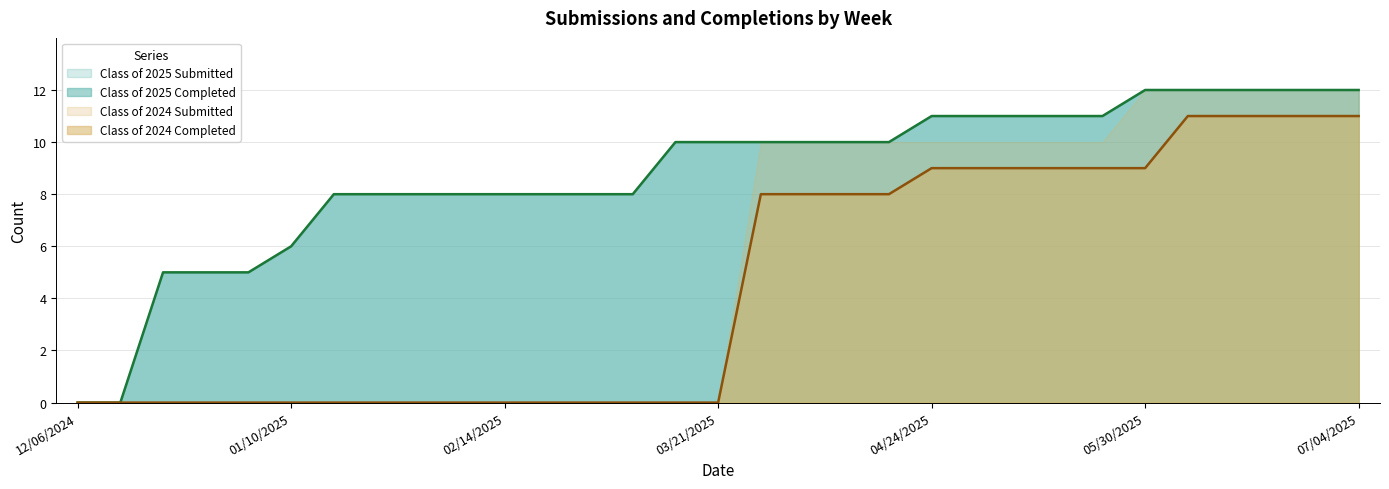

Does the chart have visible grid lines?

Yes